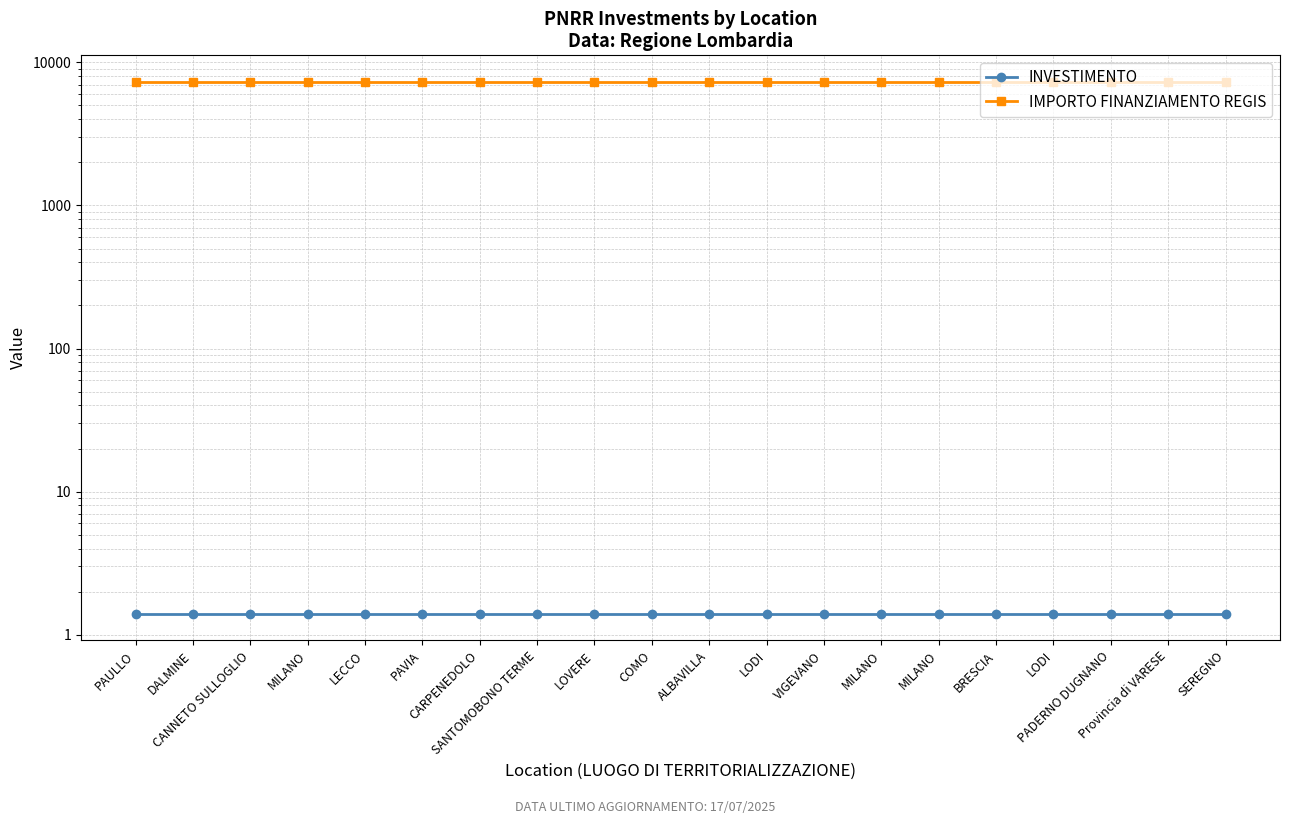

Count the number of data series in this chart.

2